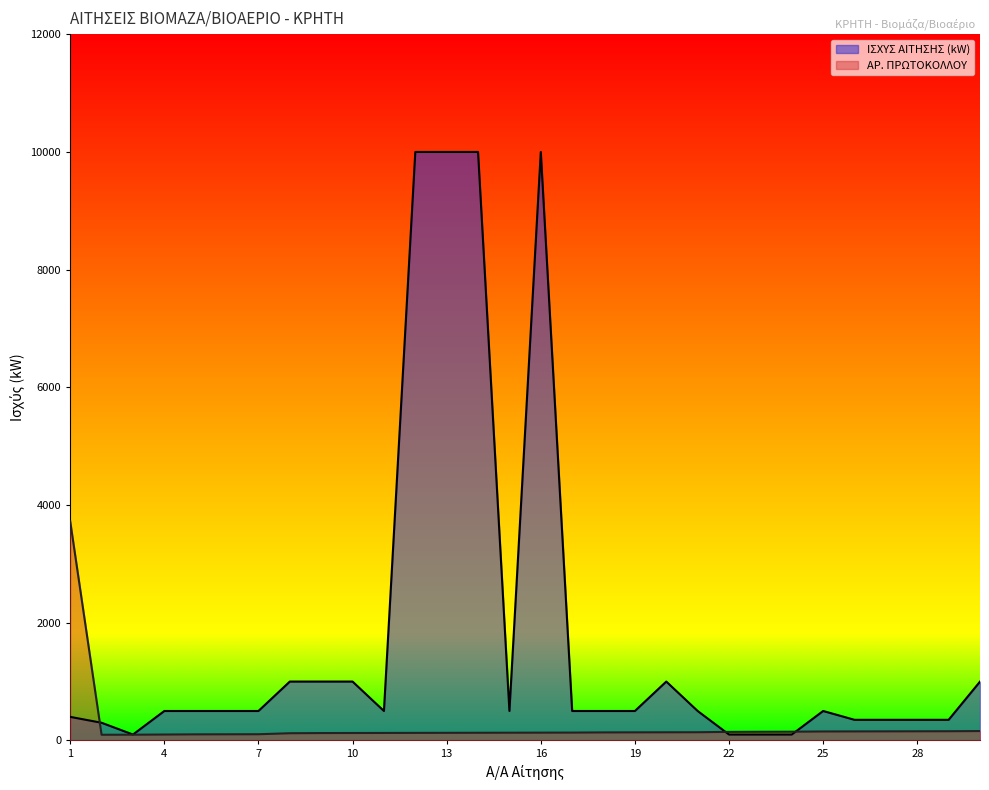

At which label does ΙΣΧΥΣ ΑΙΤΗΣΗΣ (kW) reach its peak?

12